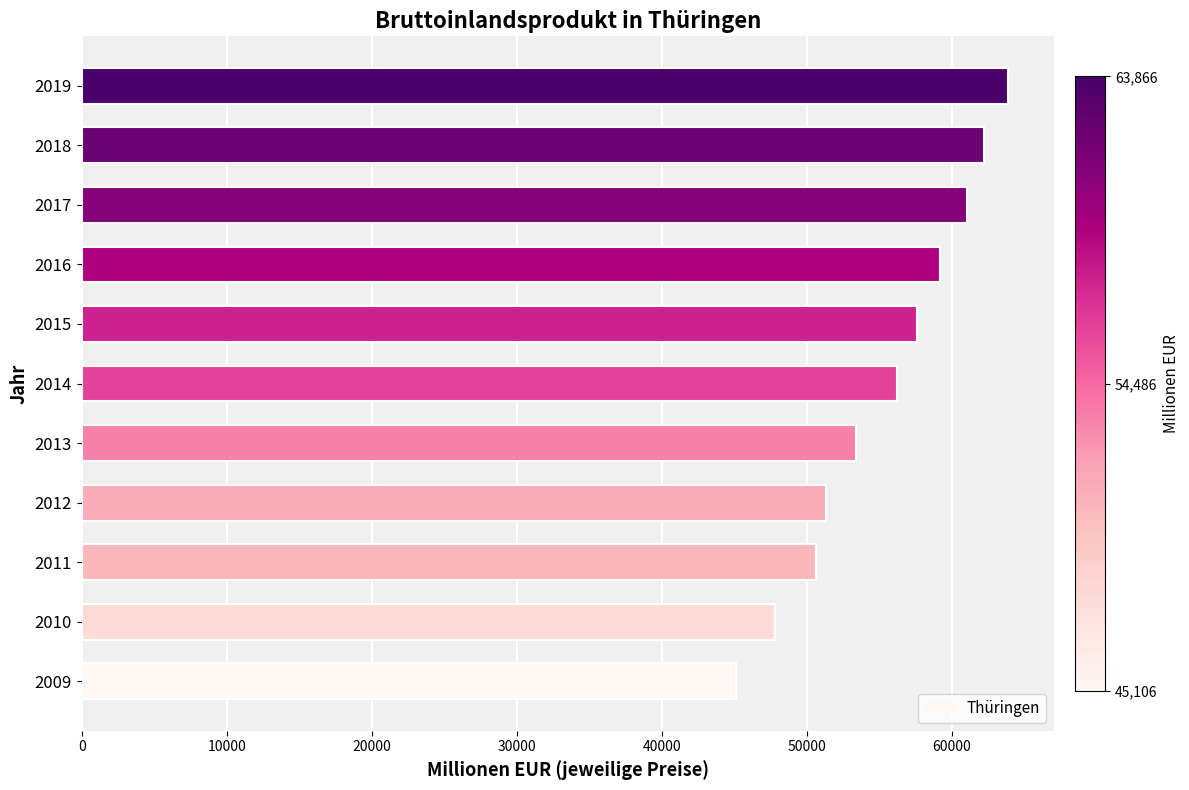

Between 2010 and 2018, which is larger?

2018